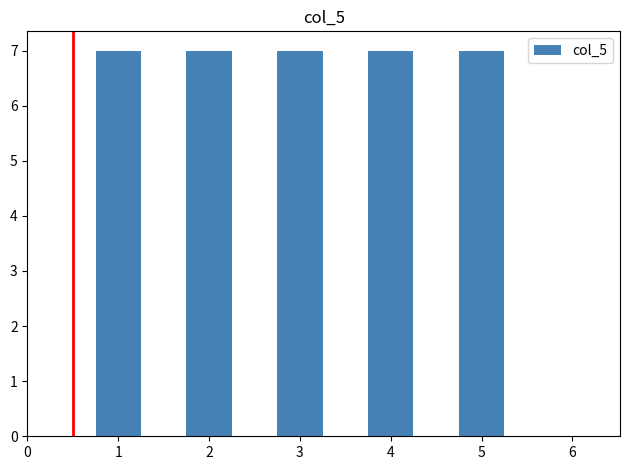

Reading right to left, what are all the values shown in this chart?

6=0	5=7	4=7	3=7	2=7	1=7